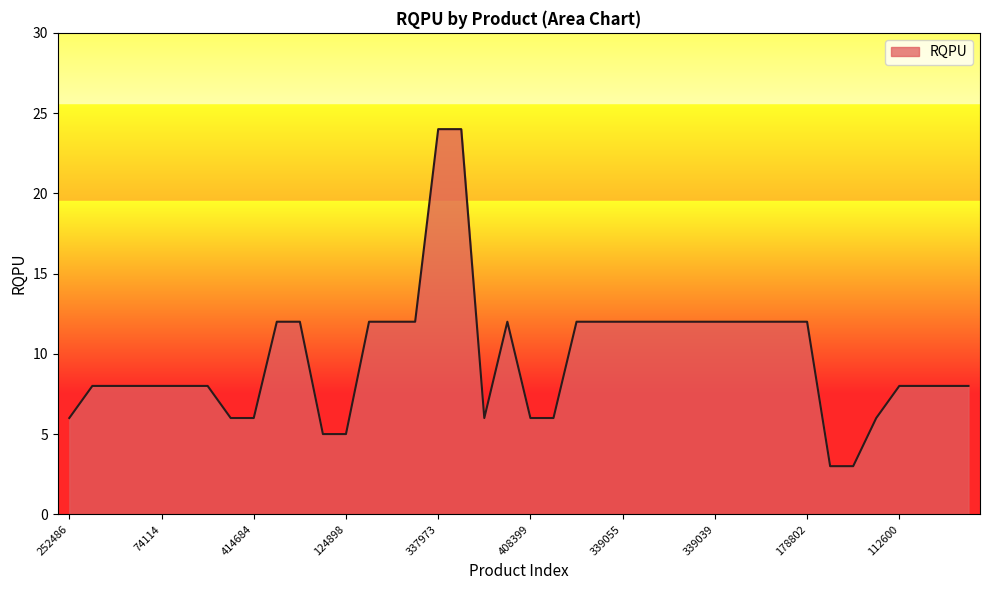

What is the smallest value displayed?

3